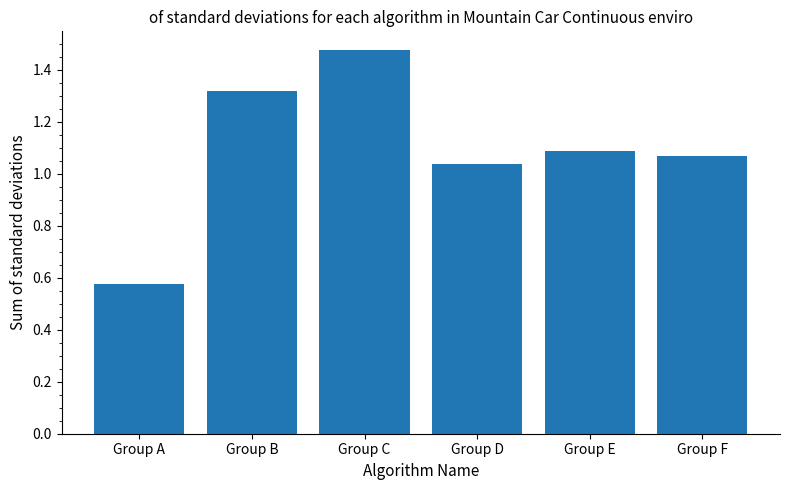

At which category does the chart reach its minimum across all series?

Group A